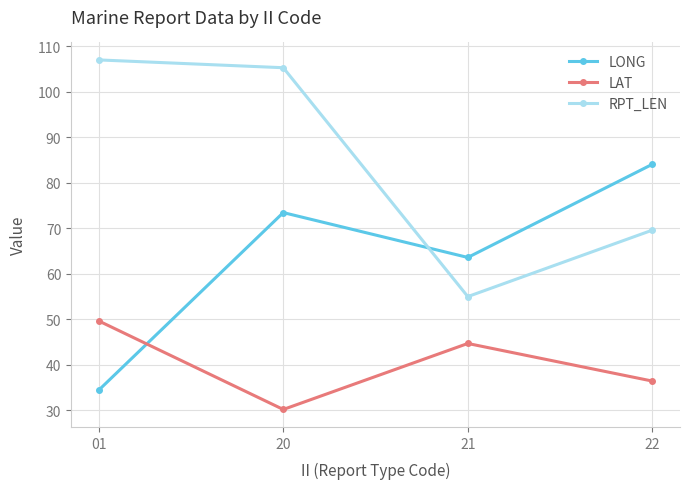

Reading right to left, transcribe all the data shown in this chart.

LONG: 84.1	63.6	73.5	34.5
LAT: 36.4	44.7	30.2	49.7
RPT_LEN: 69.6	55.0	105.3	107.0